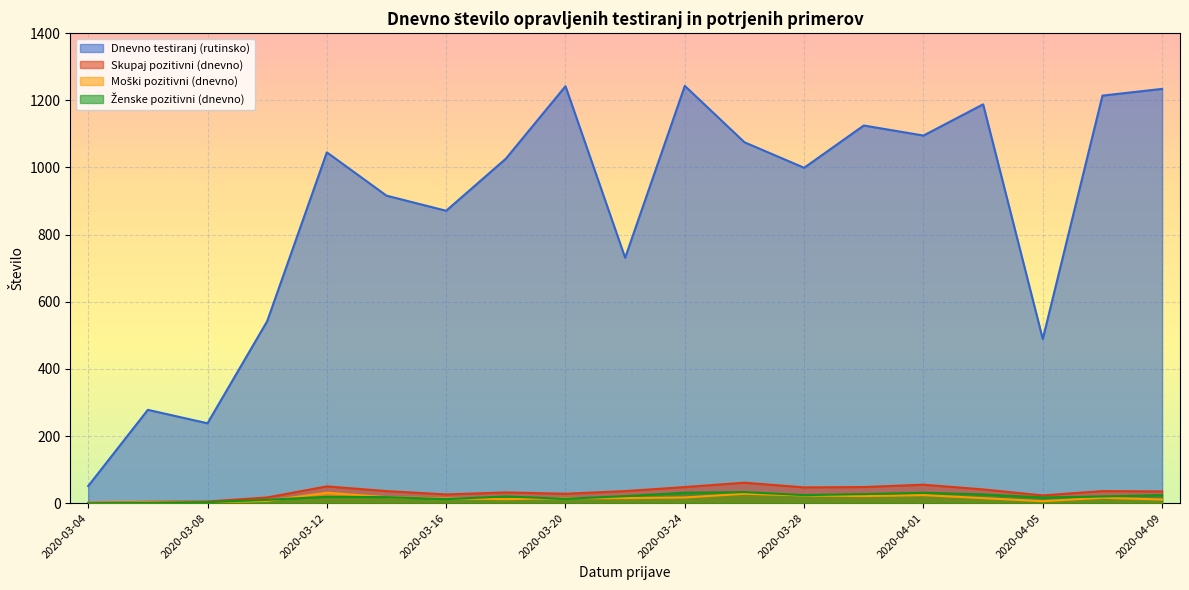

The Skupaj pozitivni (dnevno) series shows 50 at 2020-03-22. True or false?

False